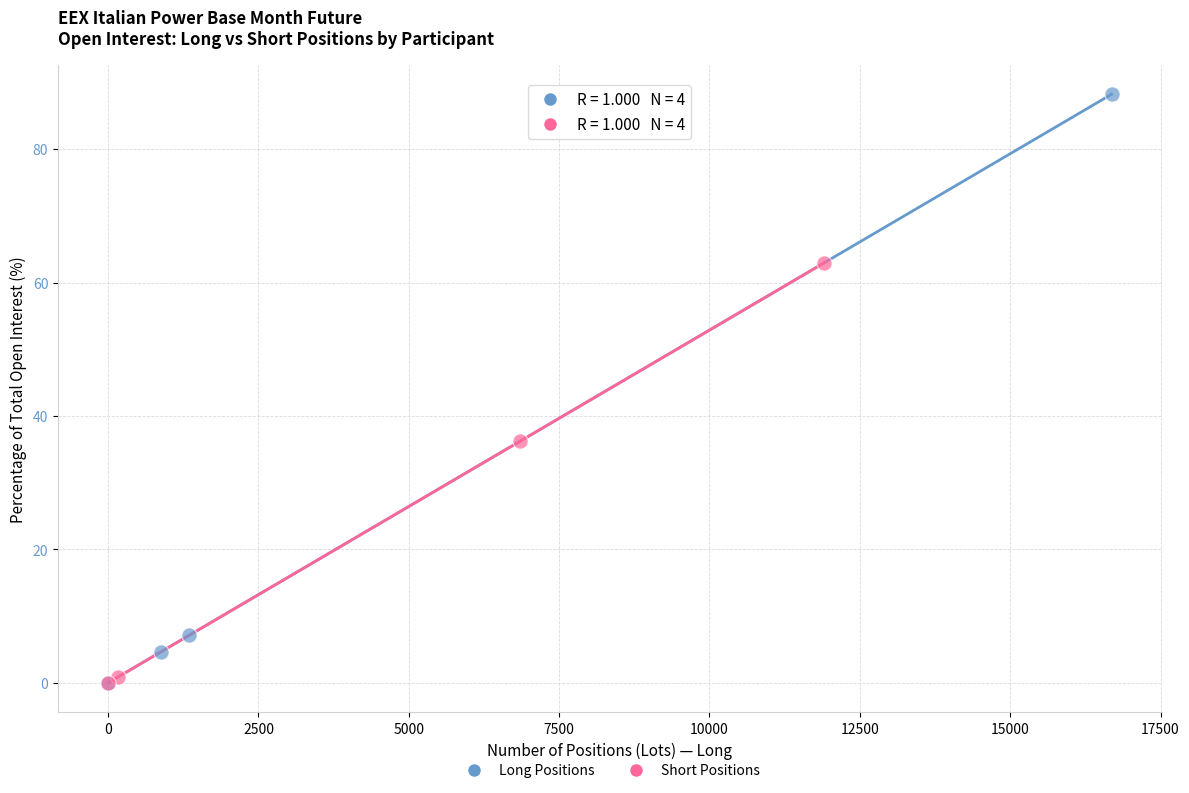

Which series reaches the maximum Y coordinate?

Long Positions